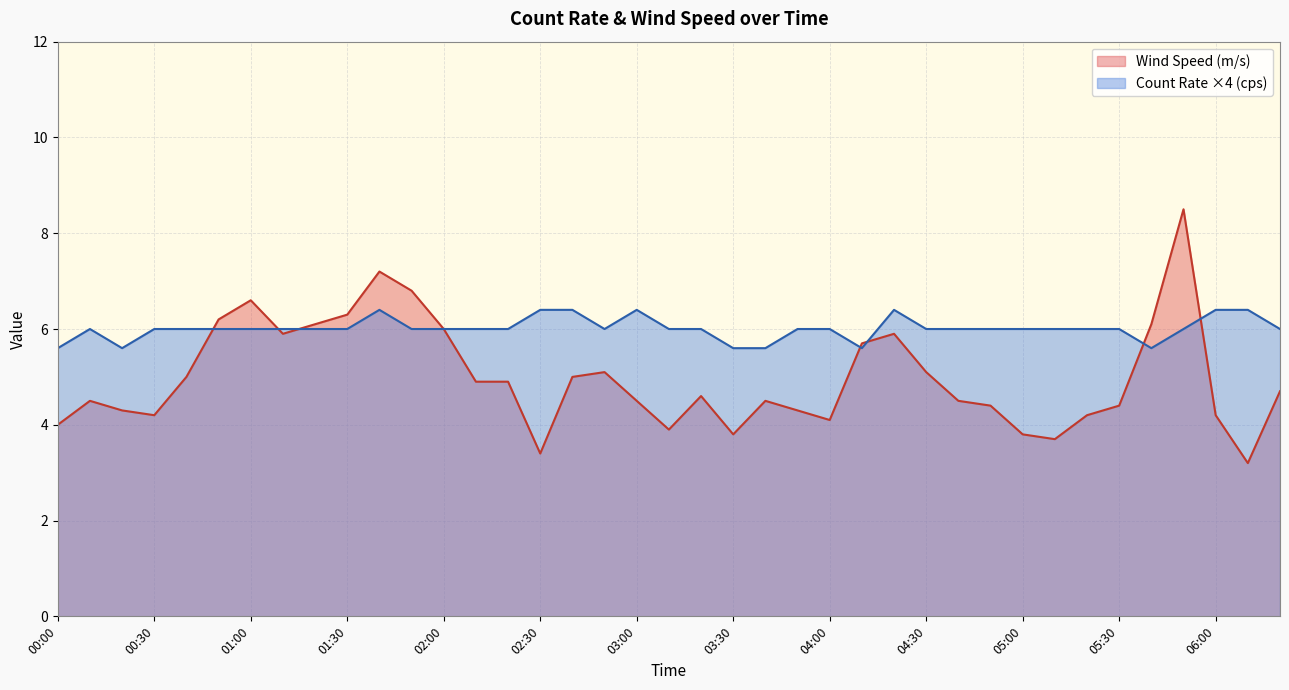

What are all the series names shown in the legend?

Wind Speed (m/s), Count Rate ×4 (cps)